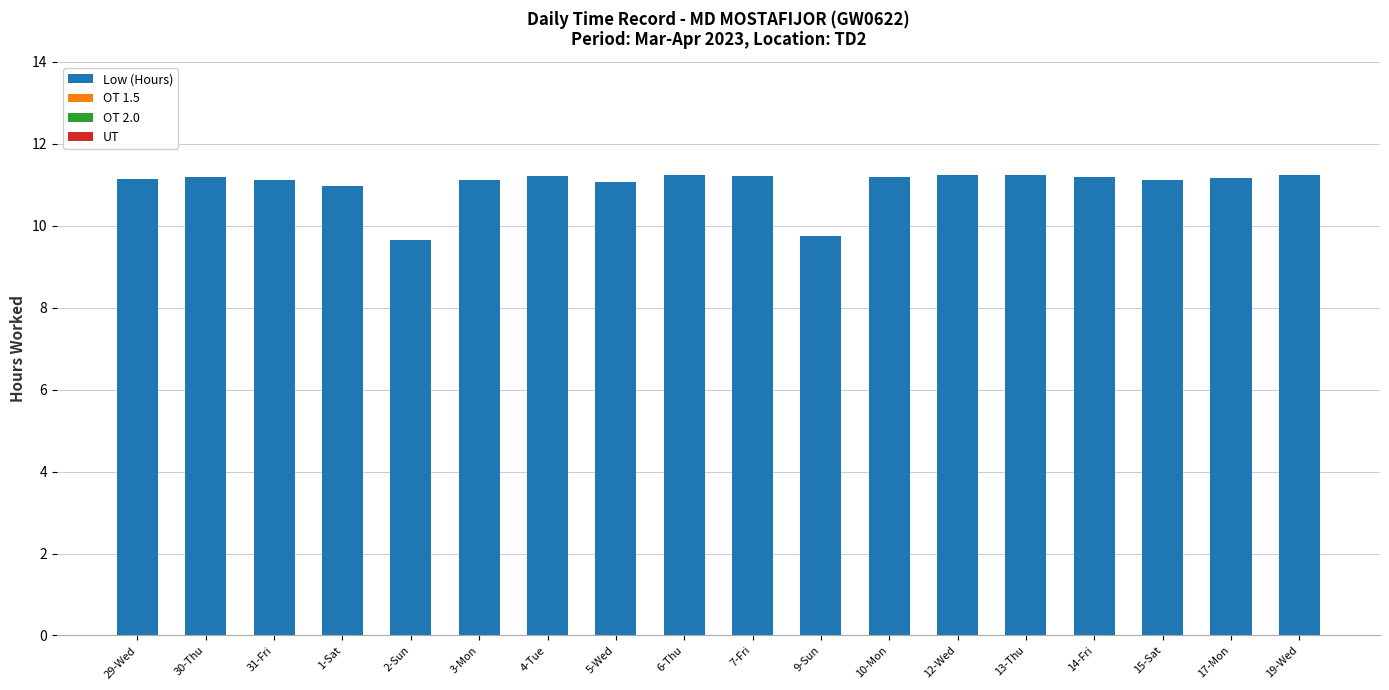

The chart shows a value of 11.2 at 29-Wed. True or false?

True